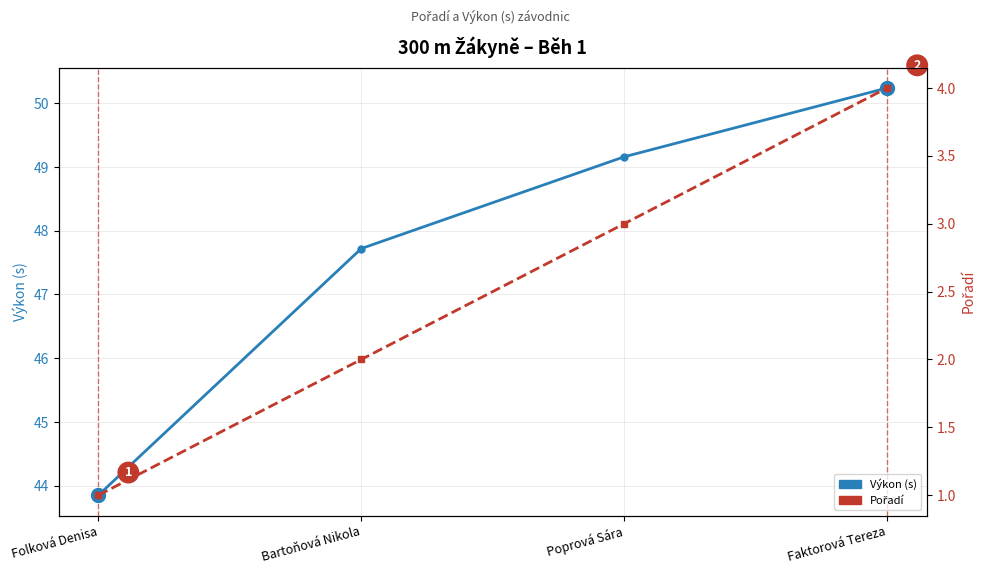

True or false: Výkon (s) and Pořadí intersect in this chart.

False